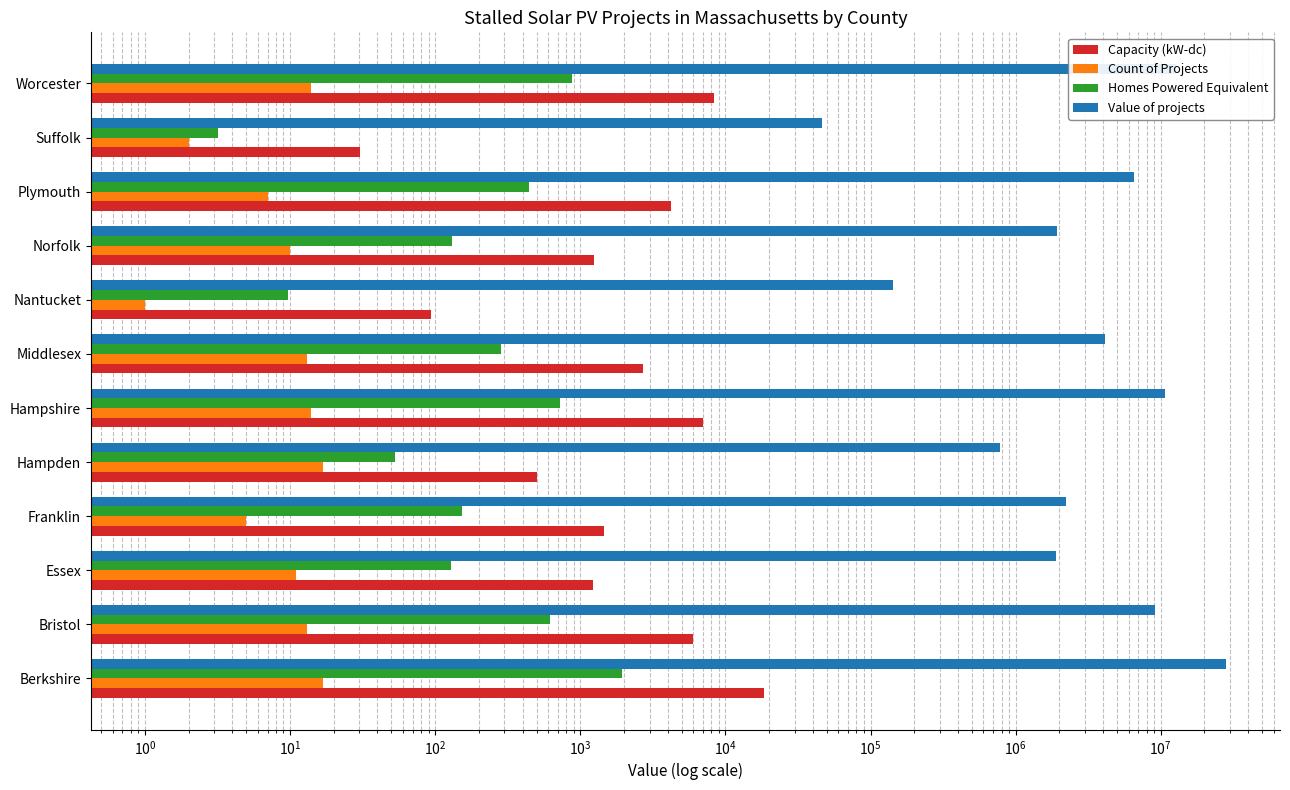

How many data points in Value of projects are above 4141694?

6